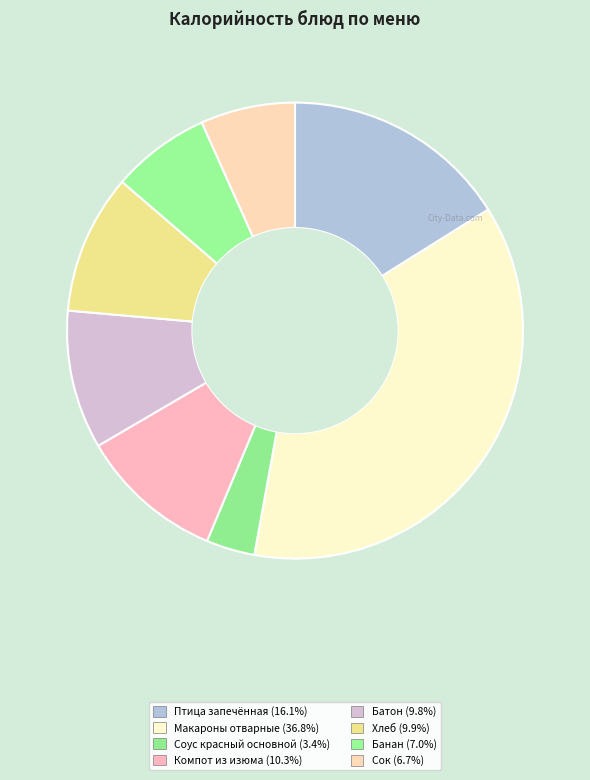

How many slices are in this pie chart?

8